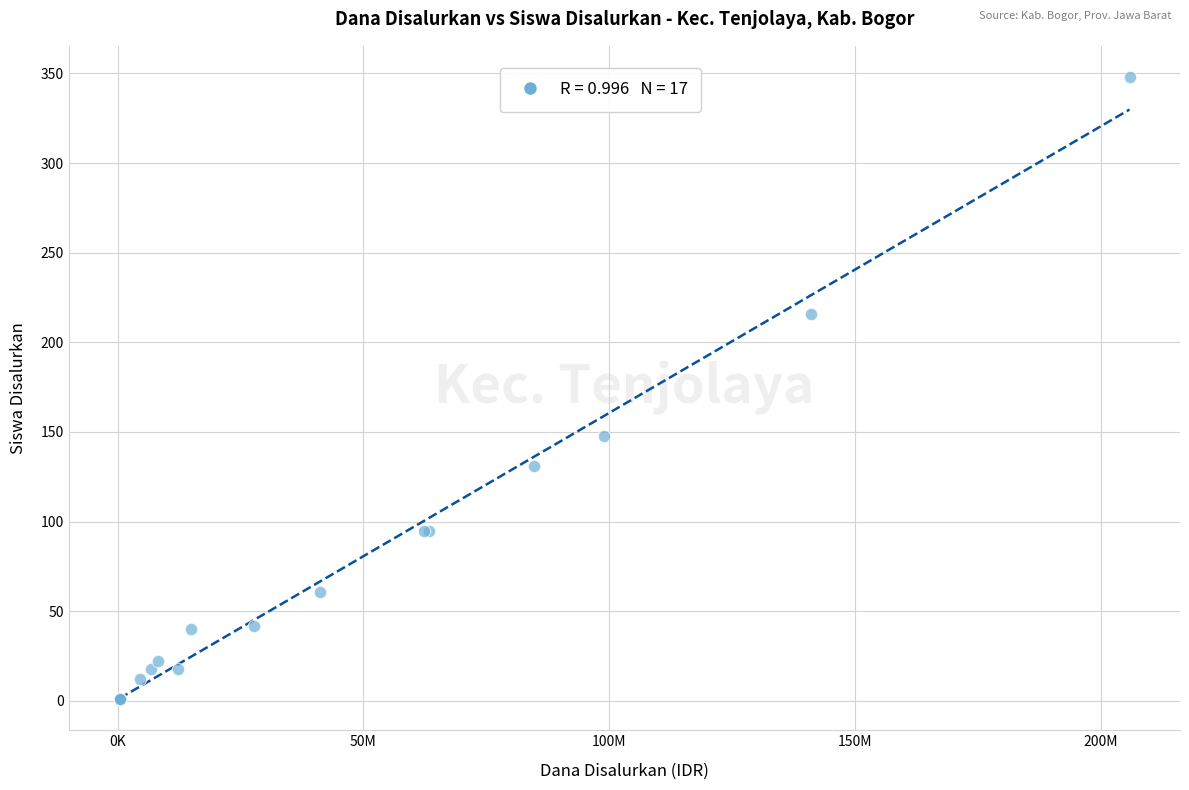

What Y value in the scatter plot is closest to 174?

148